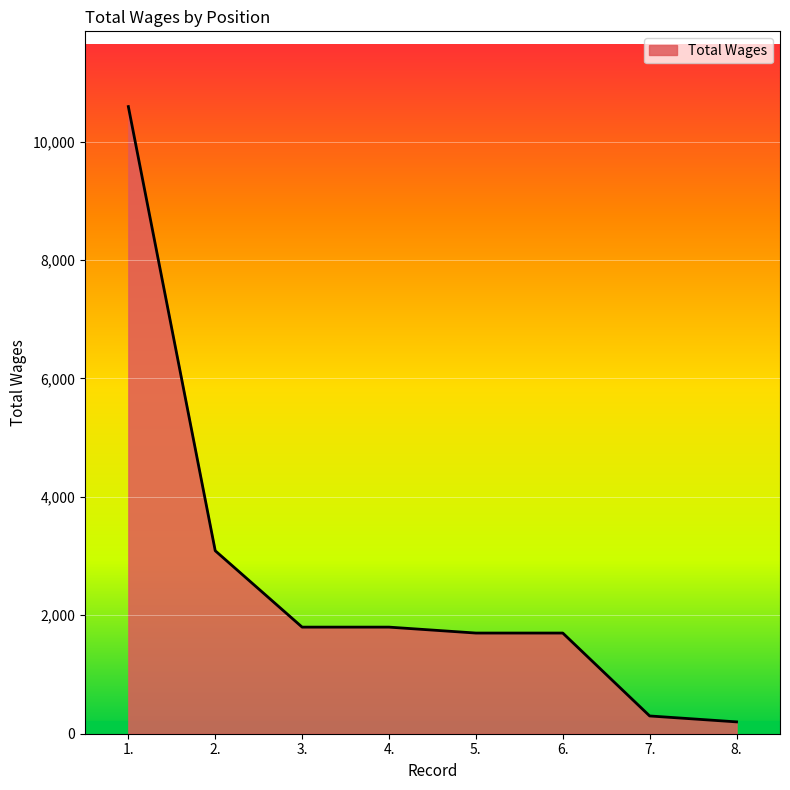

What is the change in value from 1. to 6.?

-8890